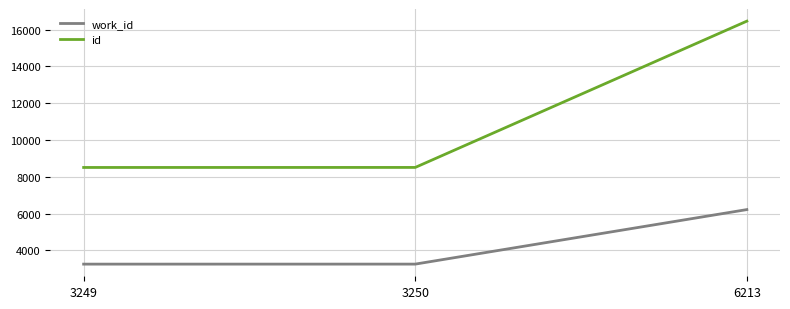

How many series are shown in this chart?

2